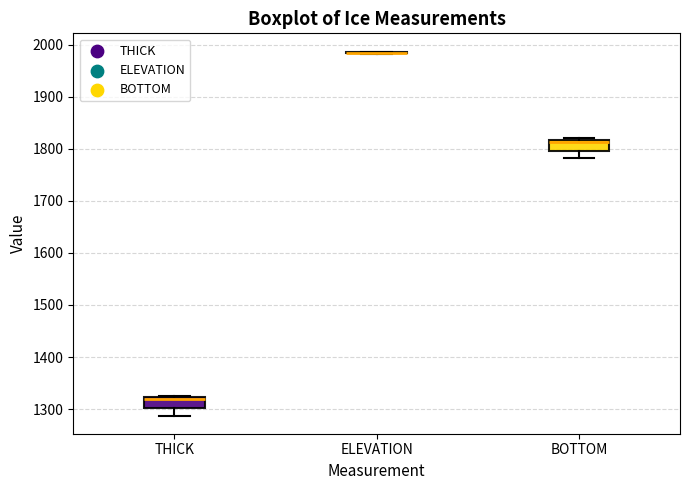

Where is the upper edge of the box for BOTTOM on the y-axis? The values are not printed on the chart, so give them approximately, as read against the axis.

1820